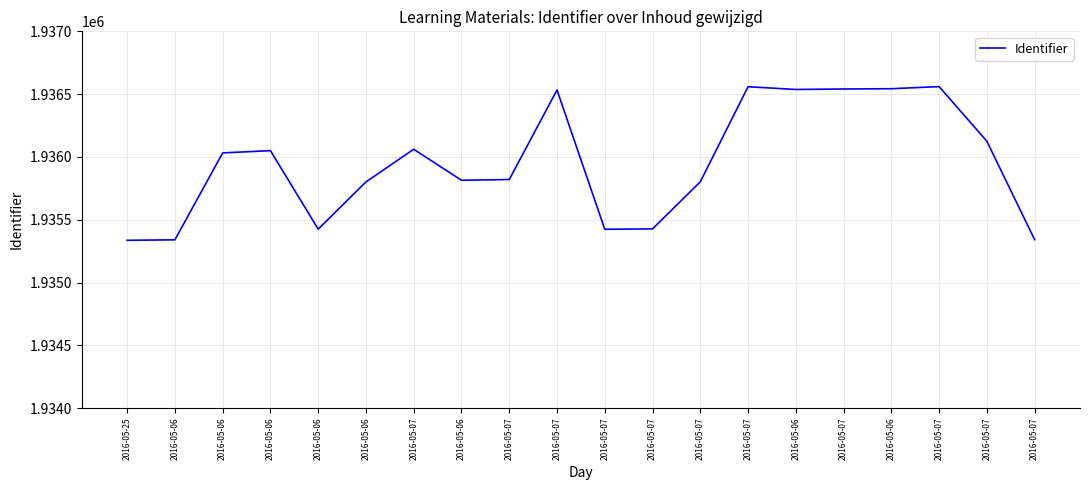

How many points are lower than both their immediate neighbors (excluding endpoints)?

4